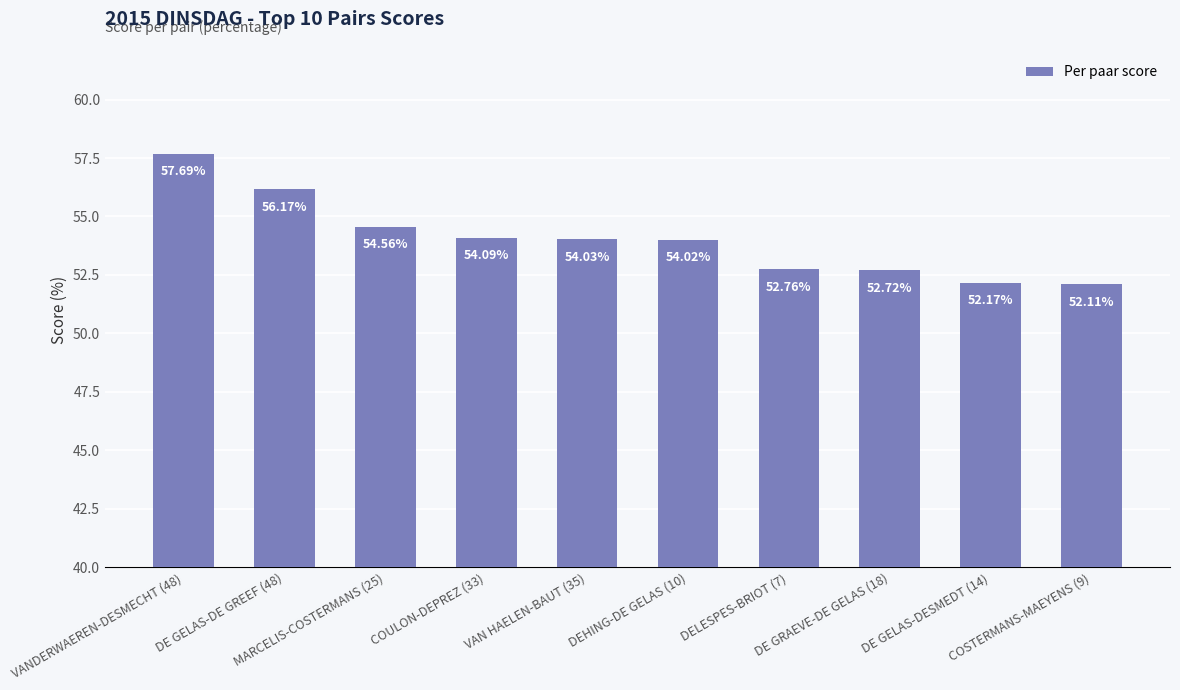

What is the average value?

54.0